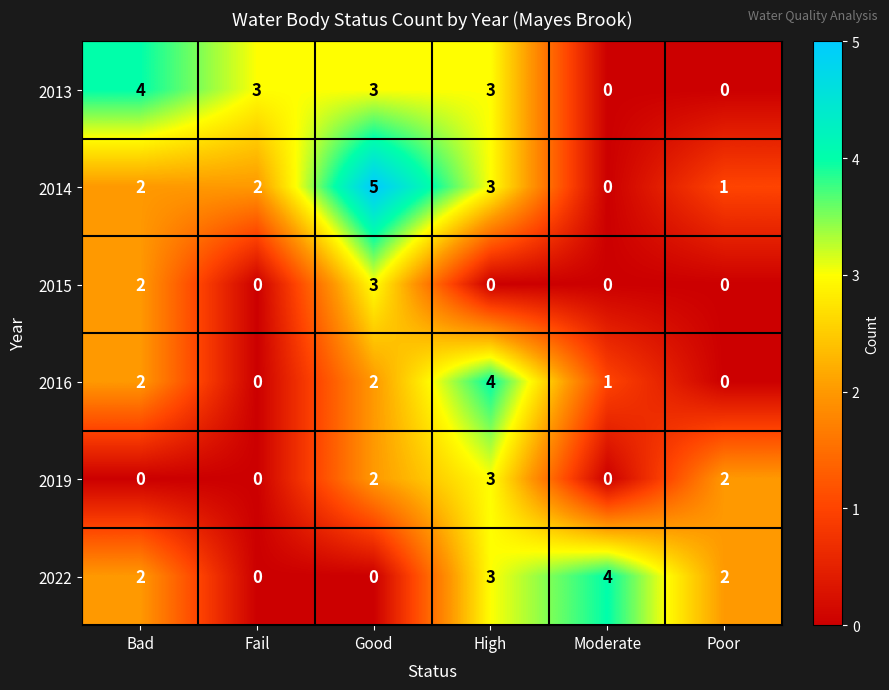

Count the 2022 values in the range 0 to 3.

5